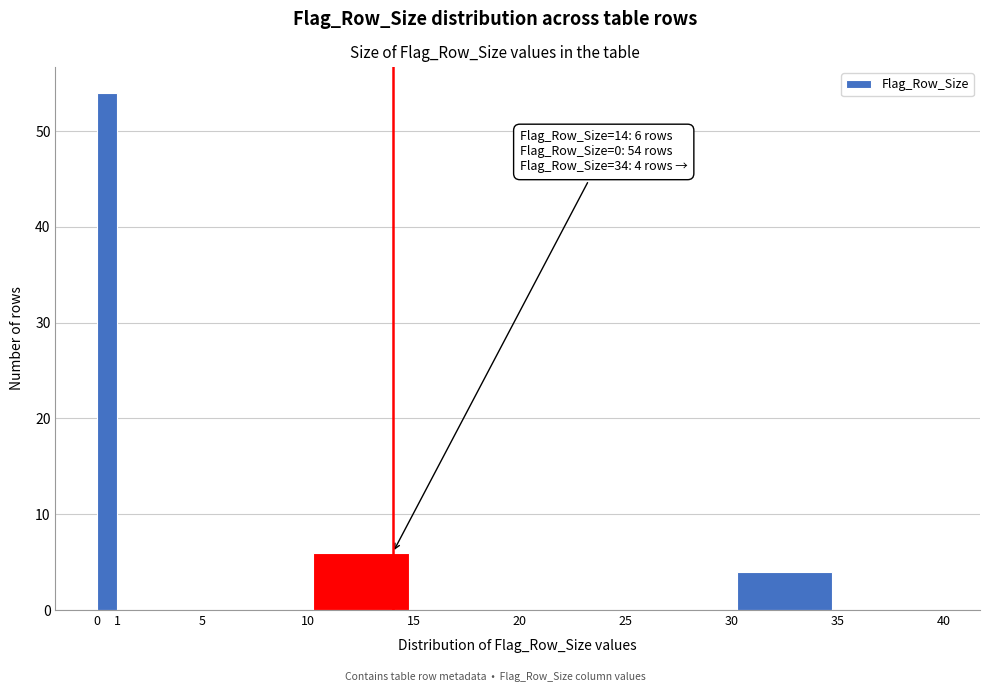

Over which range of the x-axis is the bar tallest?

0 to 1